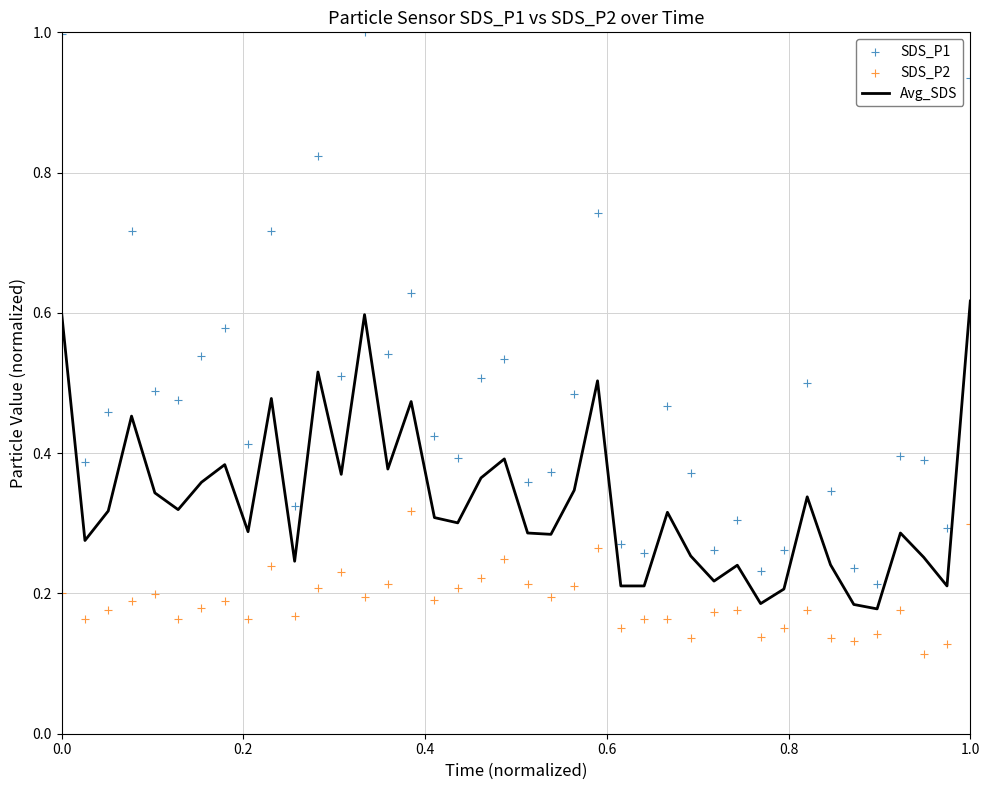

Which series reaches the minimum Y coordinate?

SDS_P2